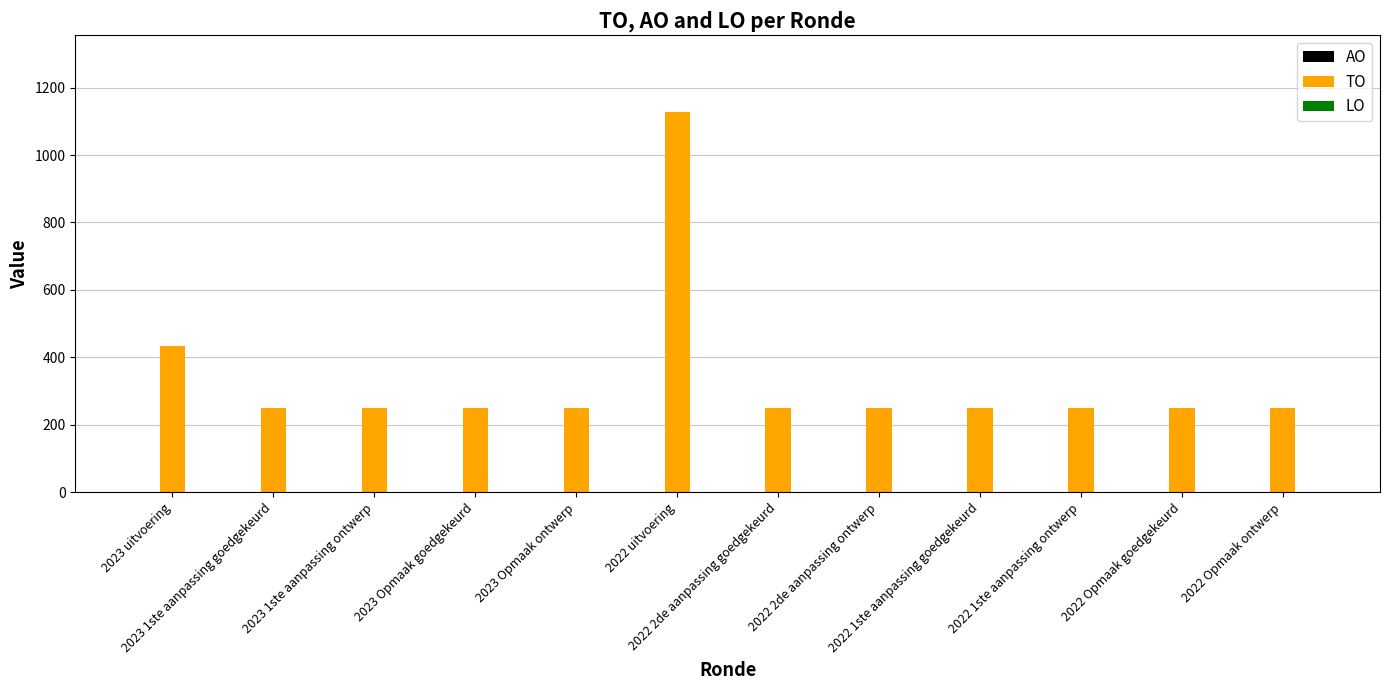

What is the label of the 12th bar from the left?

2022 Opmaak ontwerp